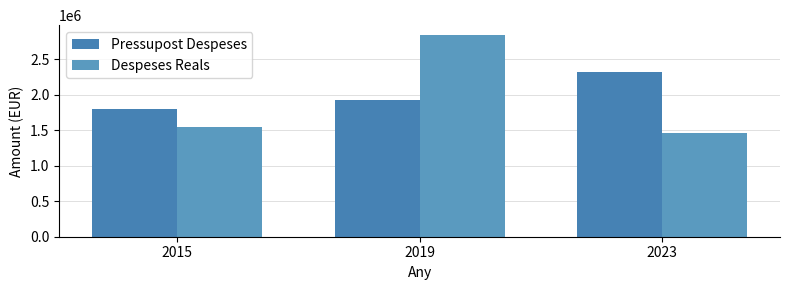

What is the total value across all series at 2023?

3786120.0